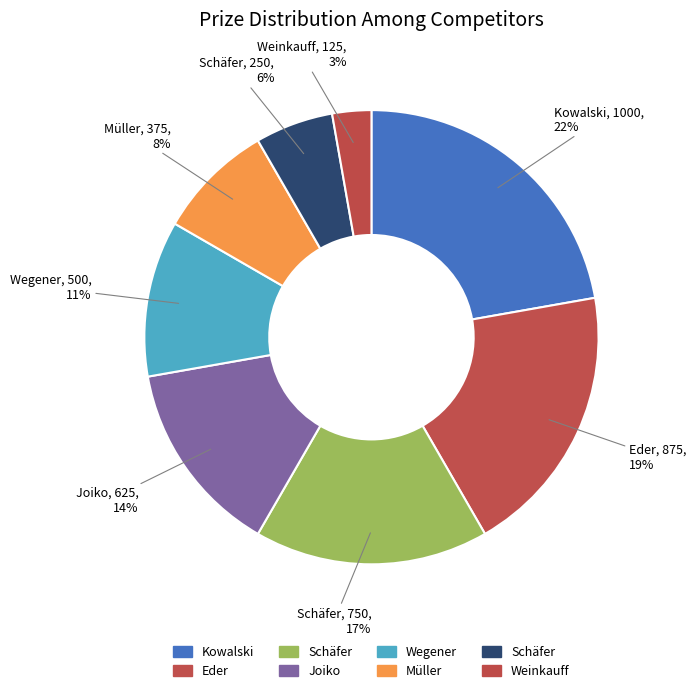

Count the number of slices in the pie.

8